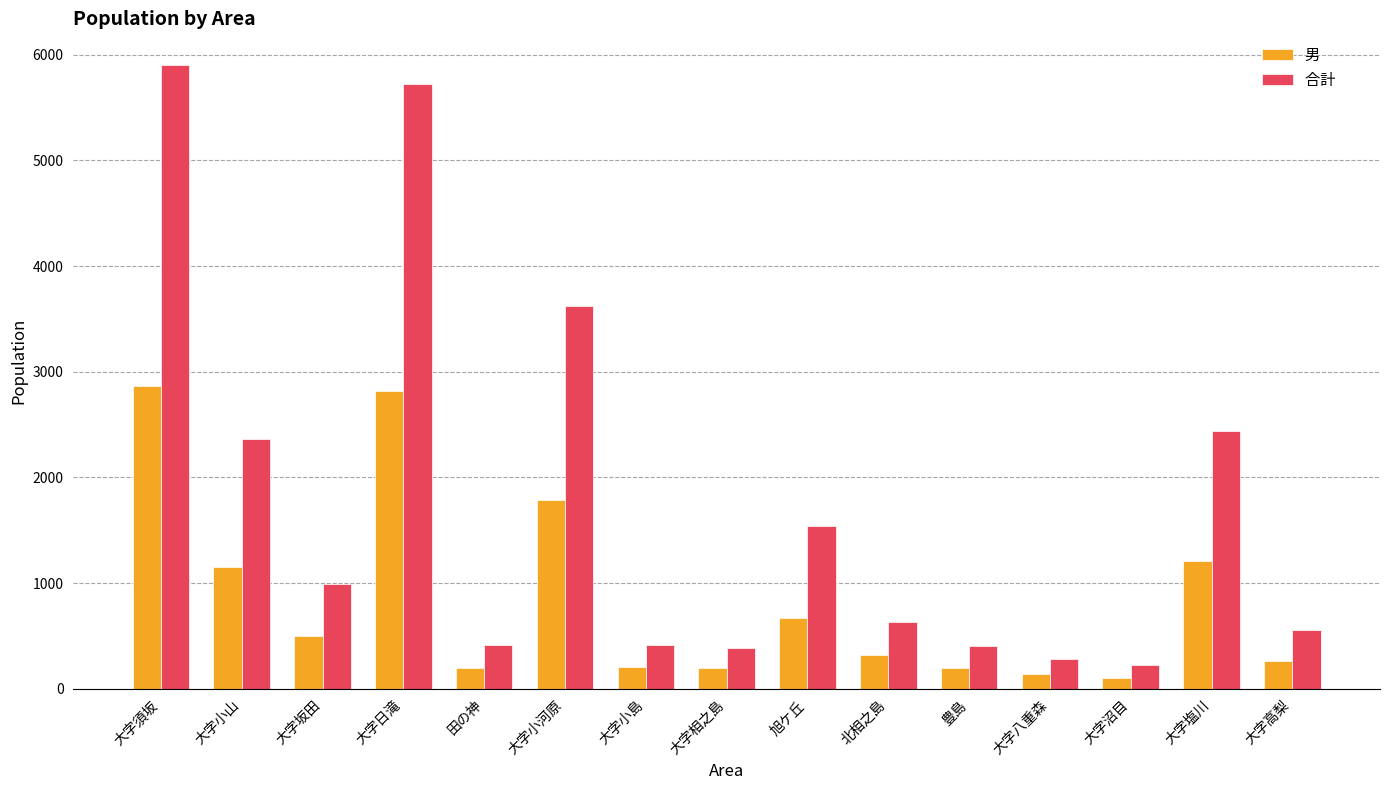

What is the maximum value shown in the chart?

5908